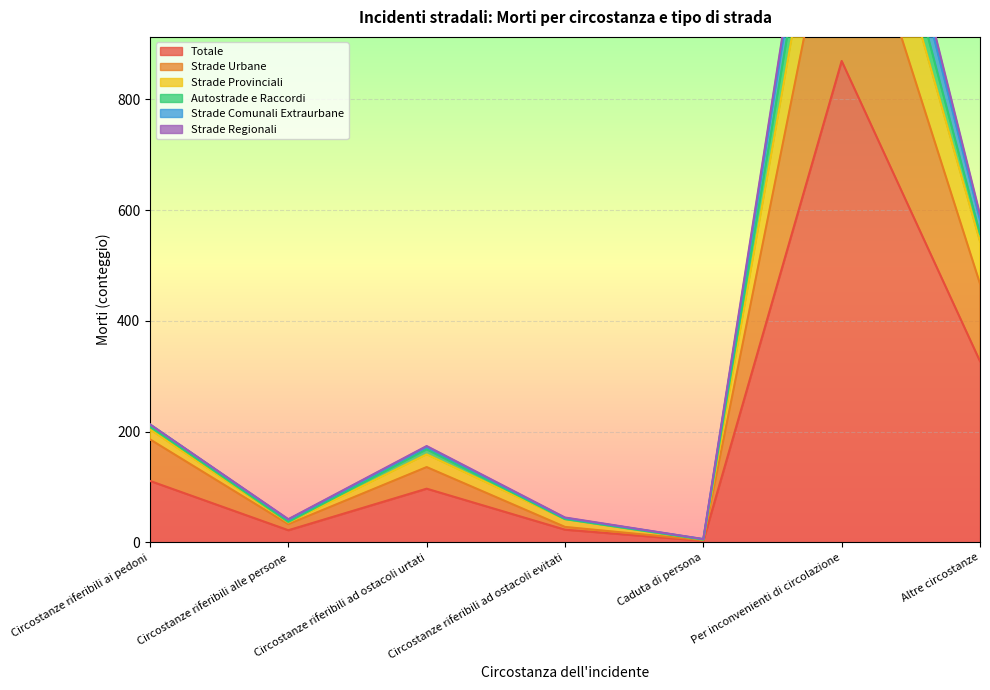

The value of Strade Provinciali at Caduta di persona is 5. True or false?

True